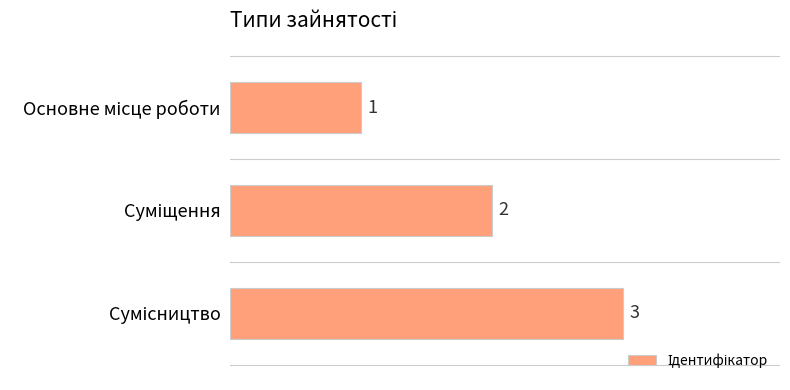

What is the greatest value displayed?

3